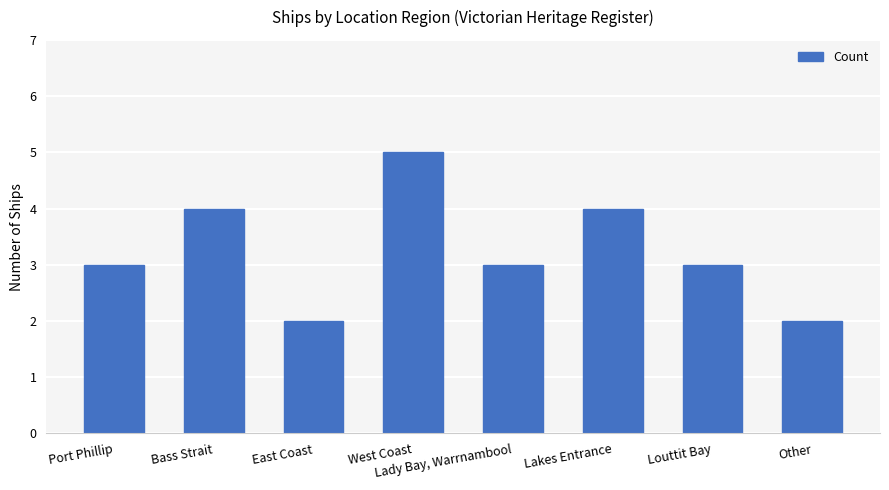

Reading left to right, what are all the values shown in this chart?

3	4	2	5	3	4	3	2